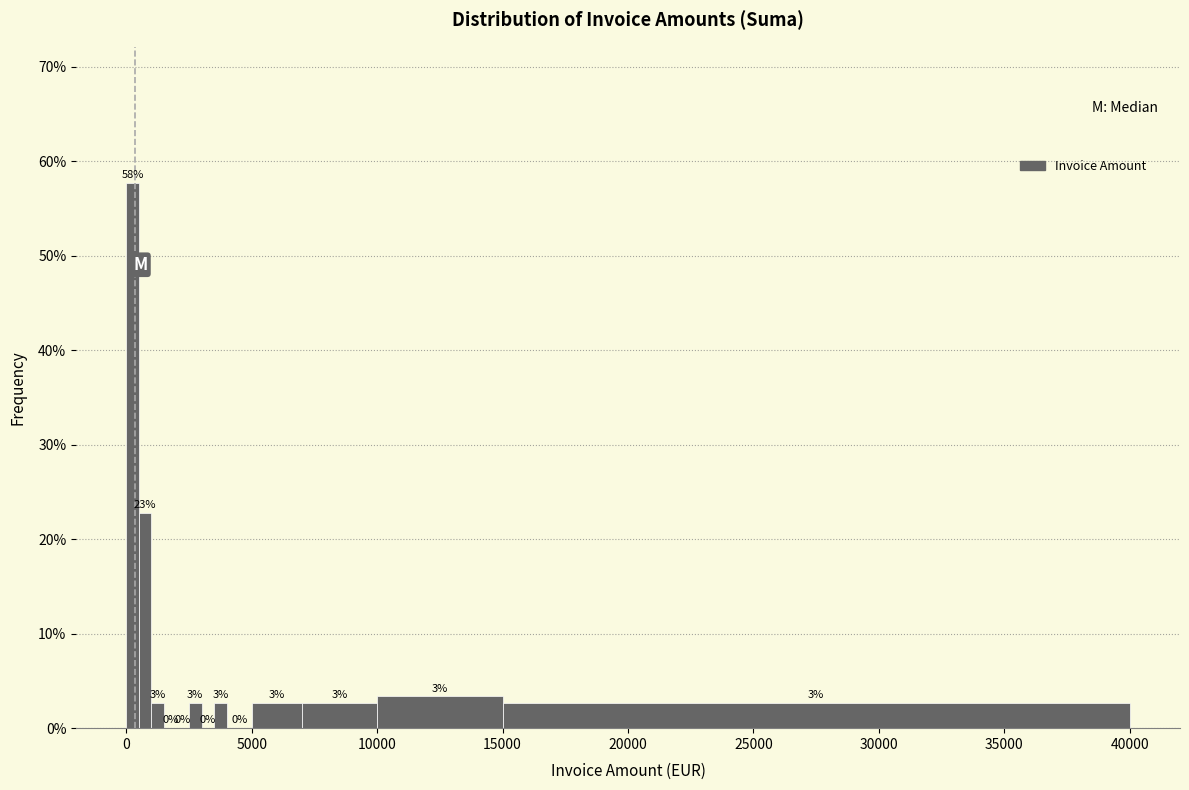

Read against the x-axis, roughly where is the centre of the tallest bar?

500